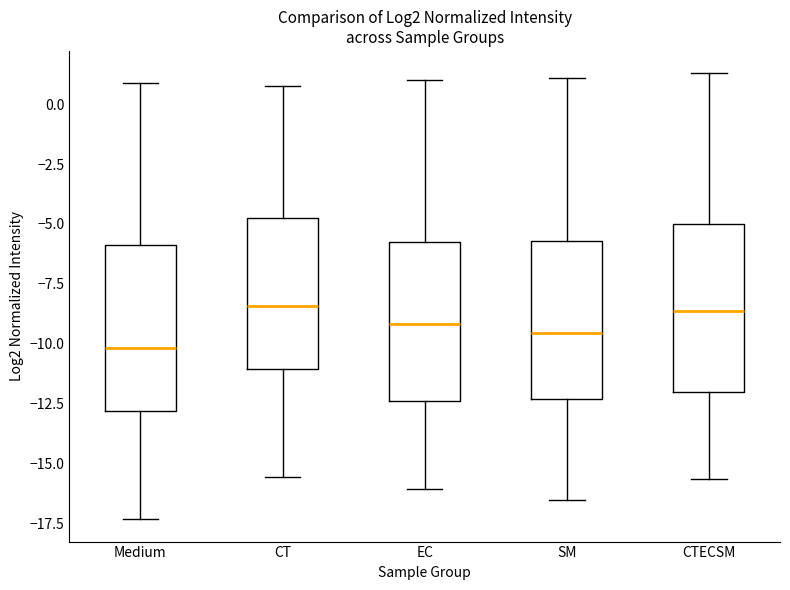

Reading left to right, read every box against the y-axis: the position of its median line, the range the box covers, and the ends of its whiskers. The values are not printed on the chart, so give them approximately, as read against the axis.

Medium: median -10.0, box -13.0 to -6.0, whiskers -17.5 to 1.0
CT: median -8.5, box -11.0 to -4.5, whiskers -15.5 to 1.0
EC: median -9.0, box -12.5 to -6.0, whiskers -16.0 to 1.0
SM: median -9.5, box -12.5 to -5.5, whiskers -16.5 to 1.0
CTECSM: median -8.5, box -12.0 to -5.0, whiskers -15.5 to 1.5